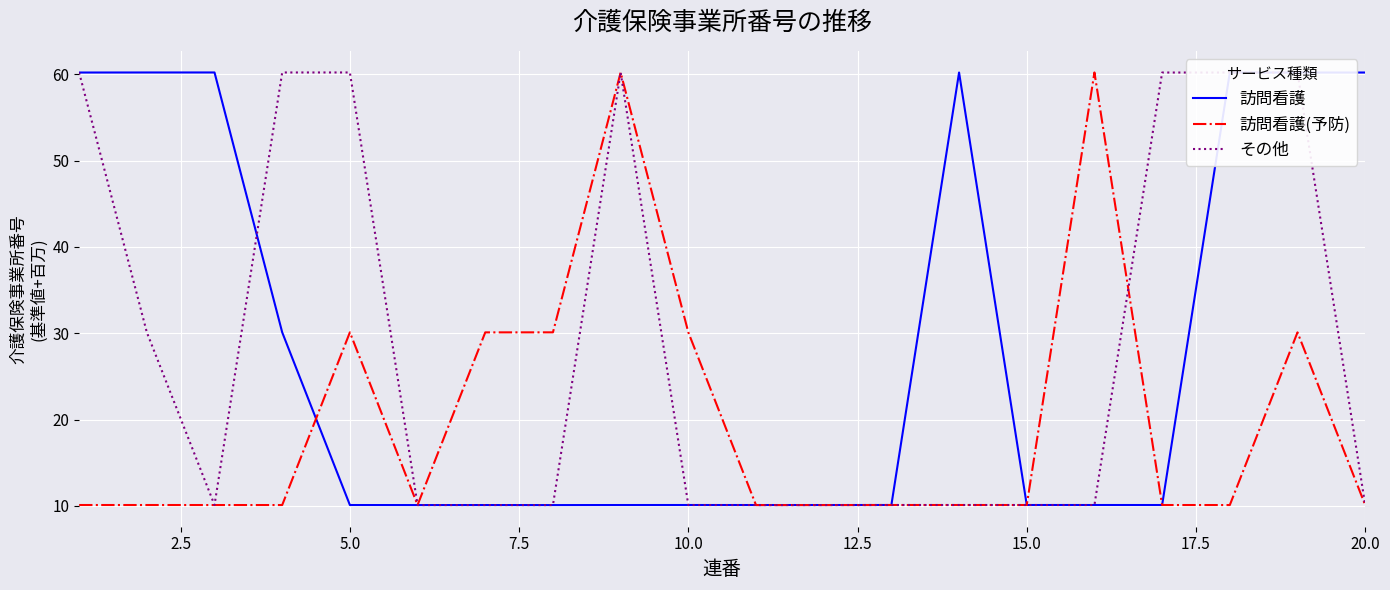

What are all the series names shown in the legend?

訪問看護, 訪問看護(予防), その他